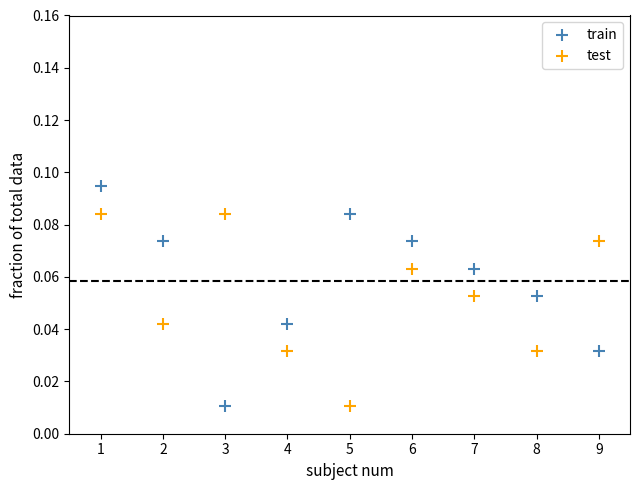

Which series reaches the maximum Y coordinate?

train